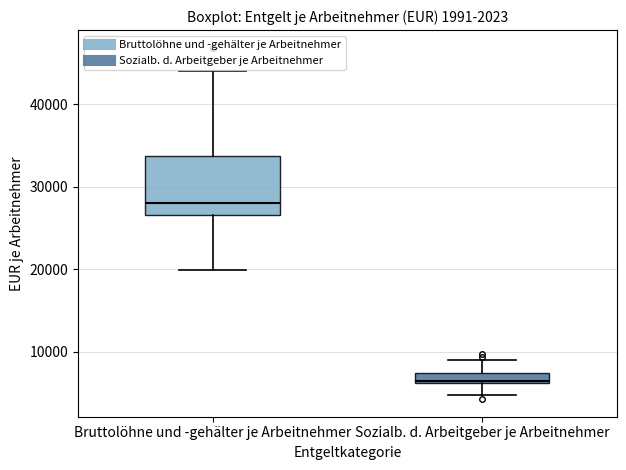

Which box is the tallest, from its lower edge to its upper edge?

Bruttolöhne und -gehälter je Arbeitnehmer